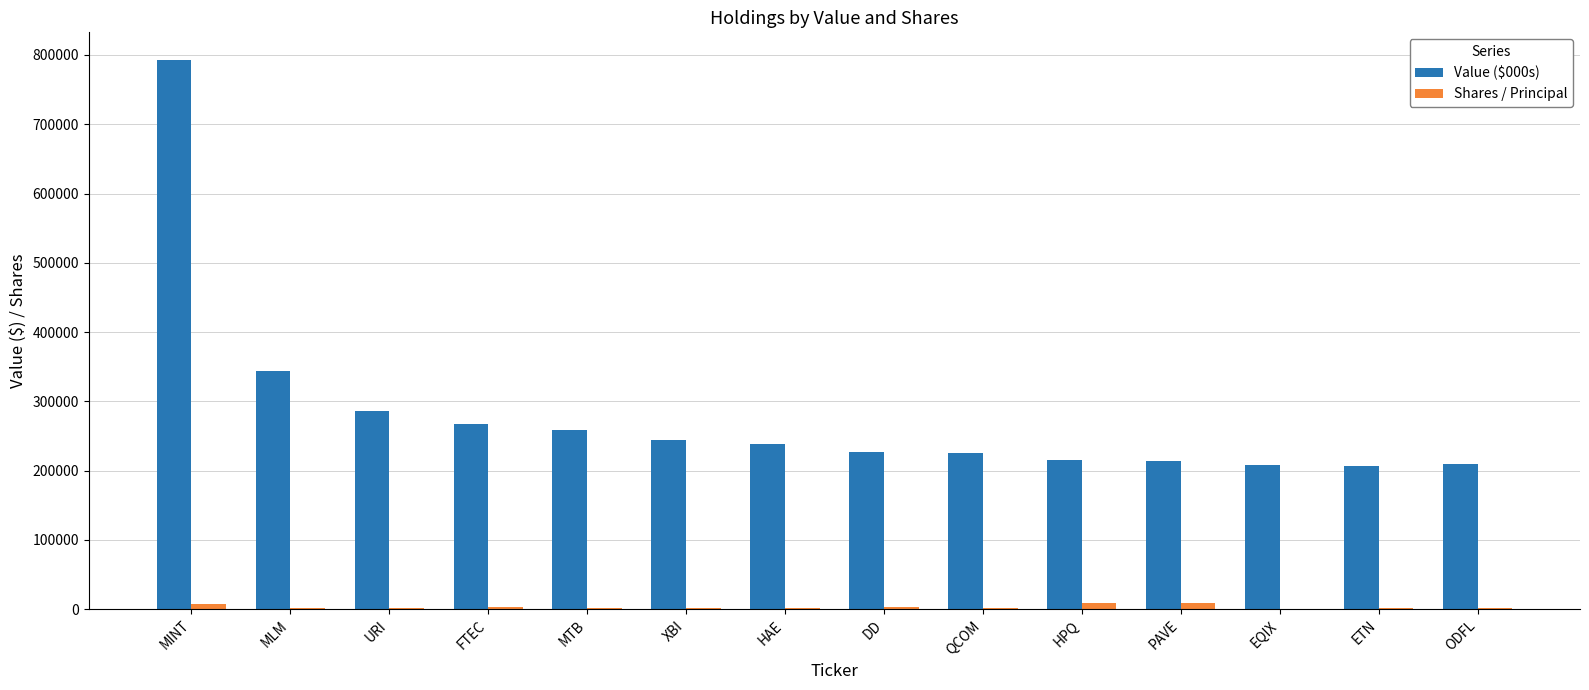

What is the maximum value shown in the chart?

793000